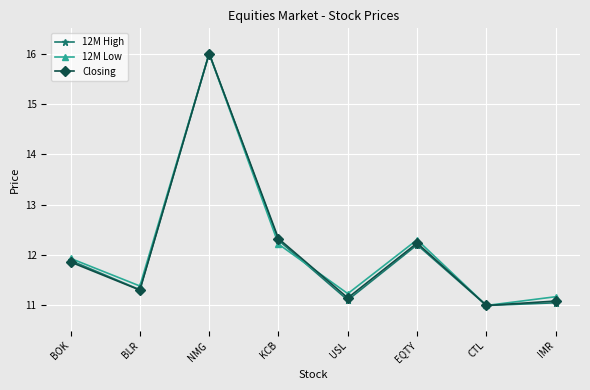

Is it true that 12M High equals 16.0 at NMG?

True